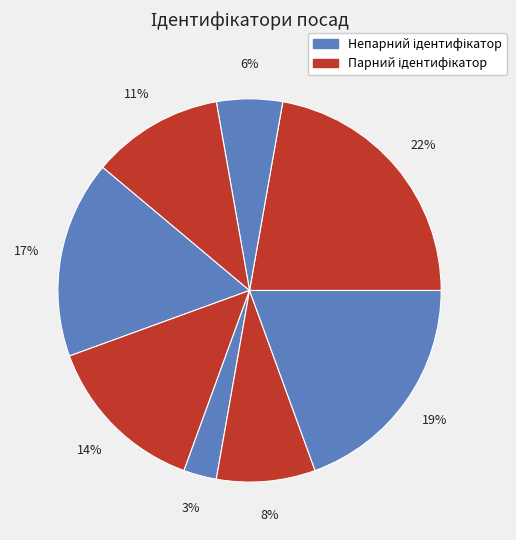

Rank the categories by value from lowest to highest.

Генеральний директор, Начальник, Головний лікар, Ректор, В.о. начальника, В.о. директора, Директор, Завідувач філією